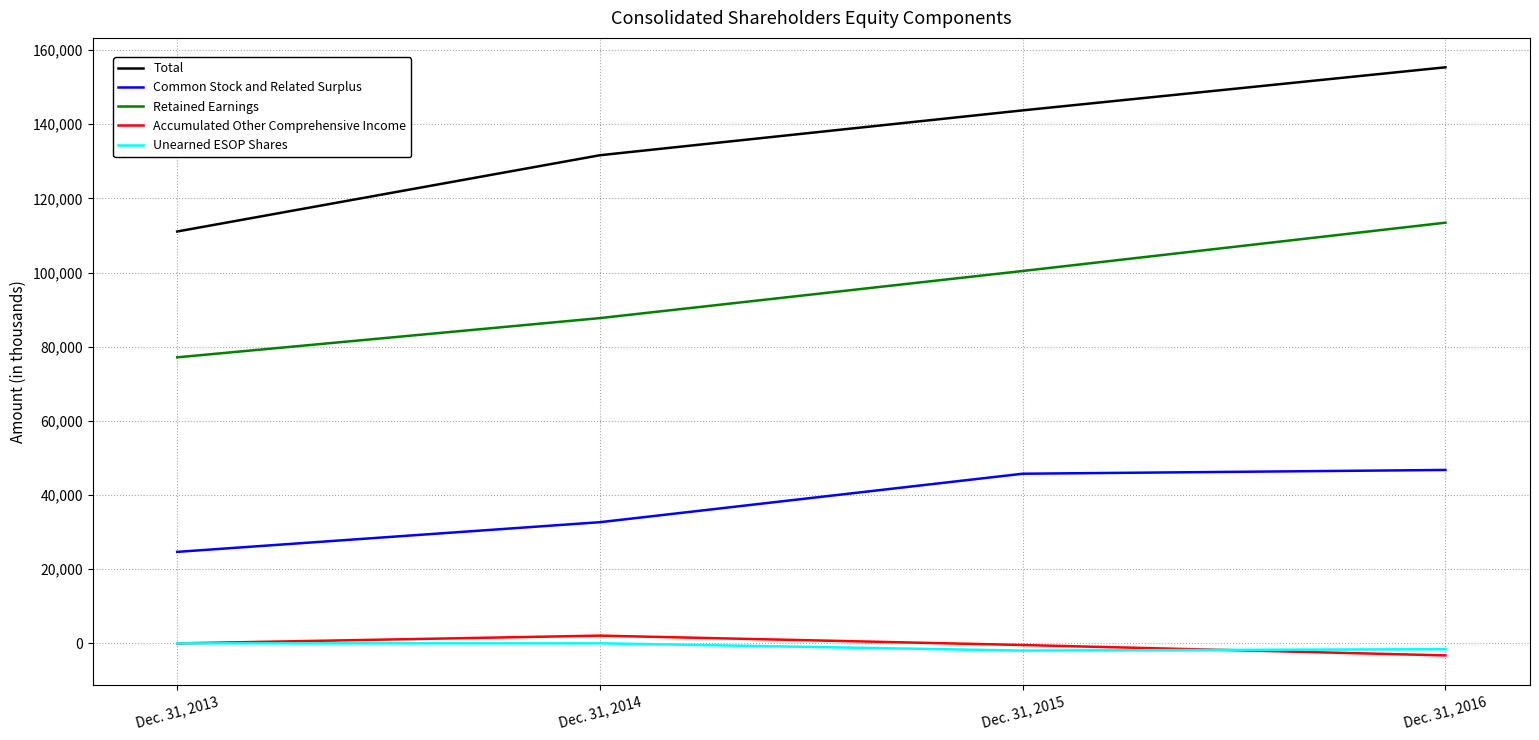

The value of Common Stock and Related Surplus at Dec. 31, 2015 is 63386. True or false?

False